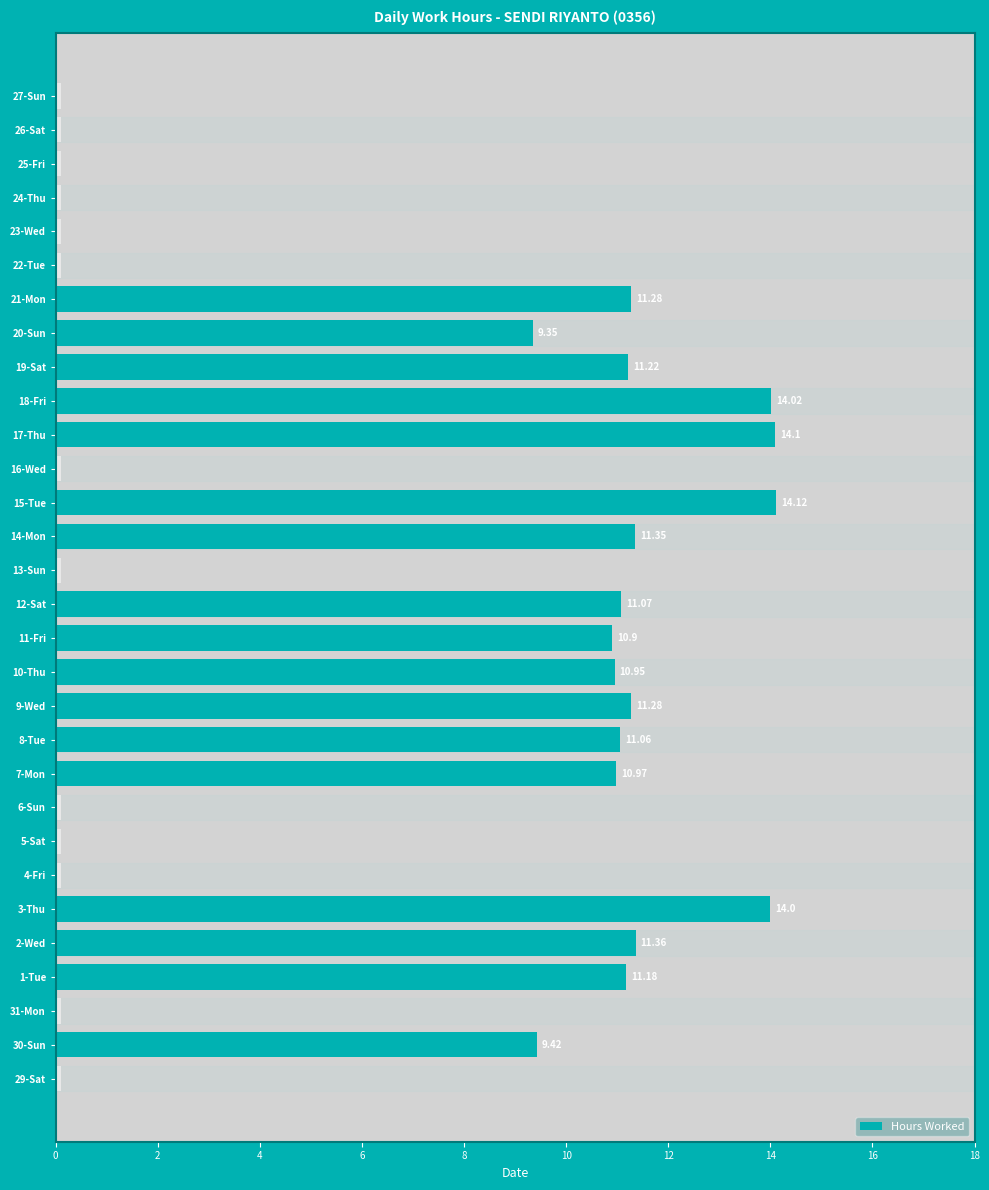

At which label does the data first exceed 10?

1-Tue